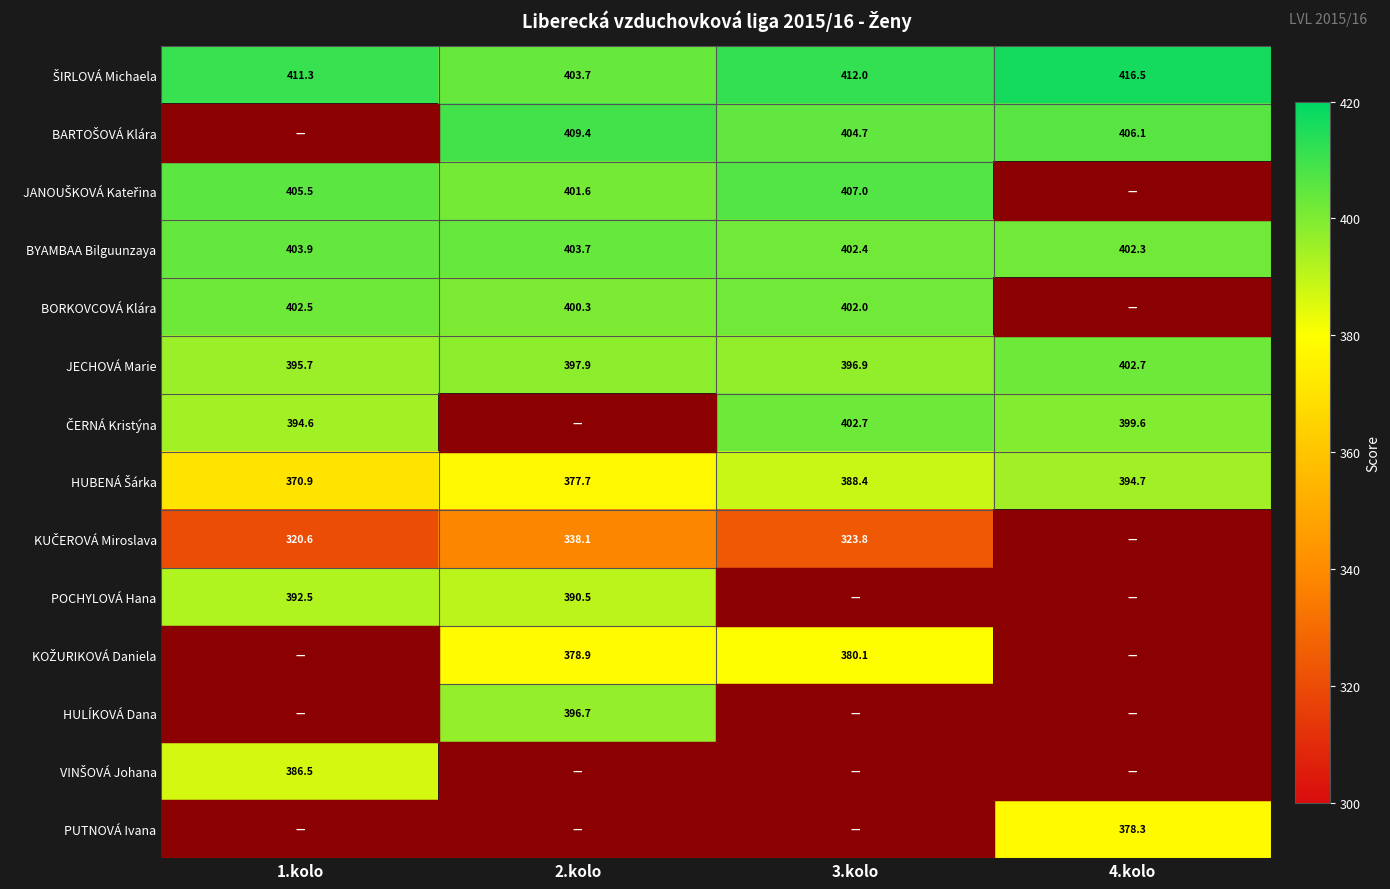

True or false: PUTNOVÁ Ivana has a value of 123.2 at 4.kolo.

False